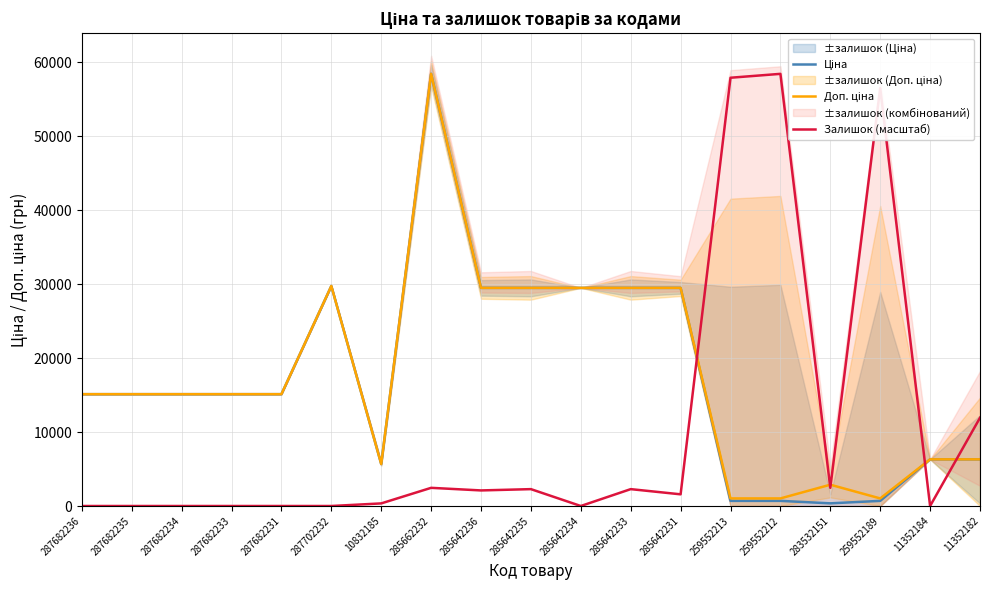

What is the label of the 18th point from the right?

287682235